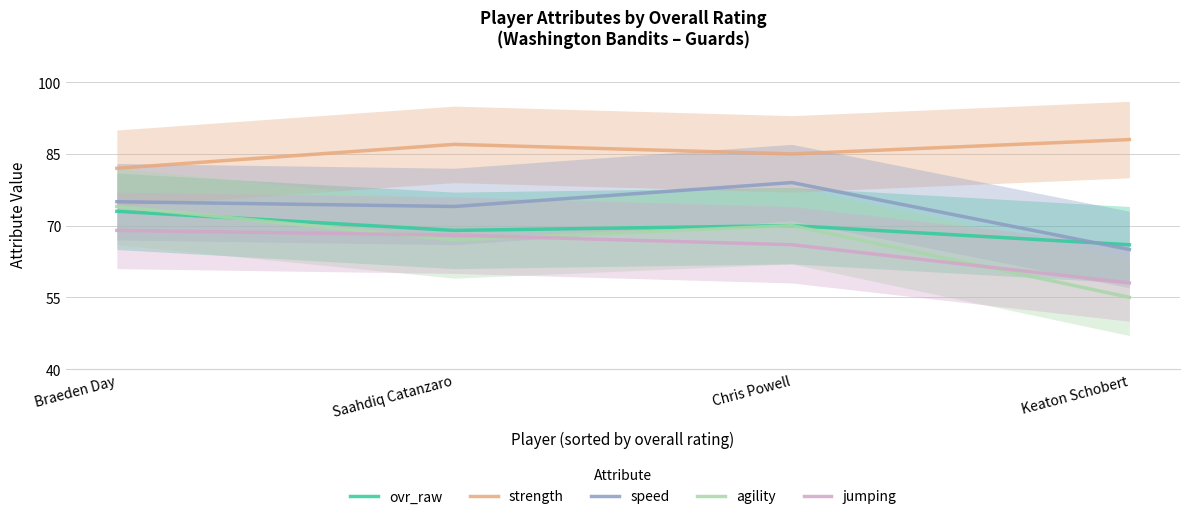

What is the label of the 3rd point from the right?

Saahdiq Catanzaro